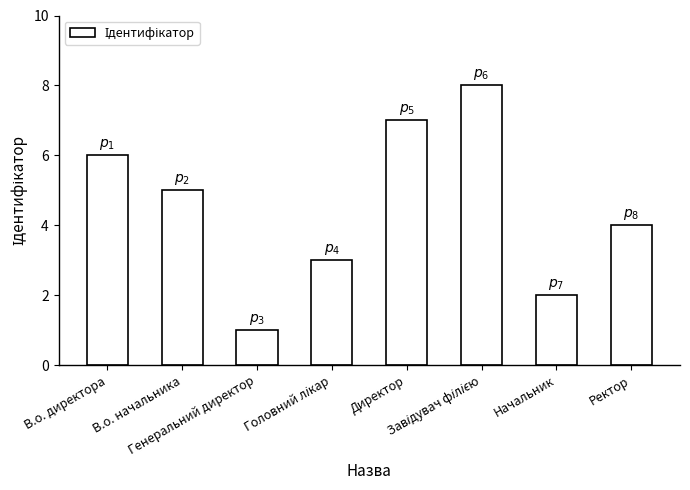

What value does the data have at Начальник?

2